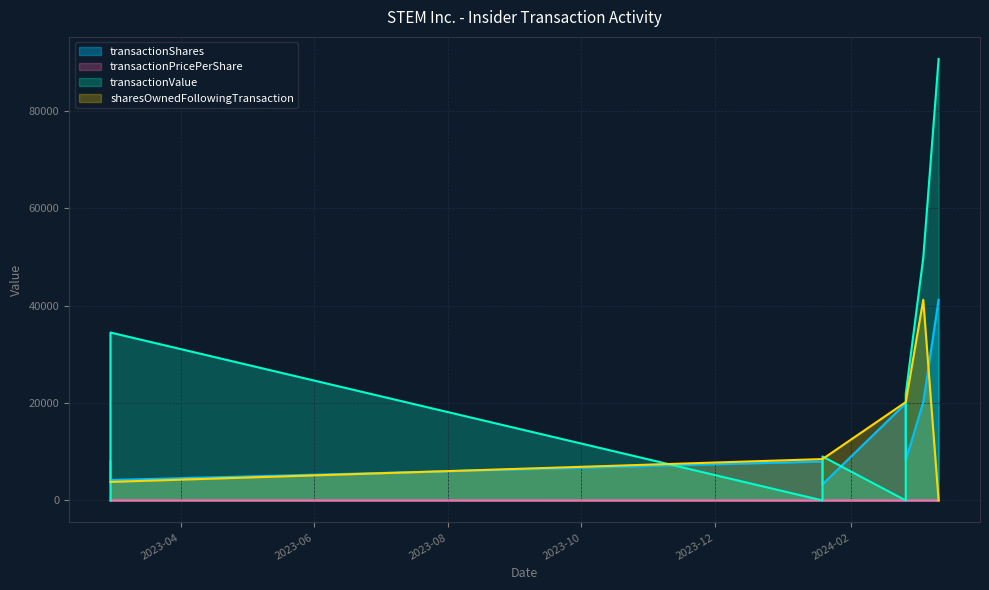

Reading left to right, what are all the values shown in this chart?

transactionShares: 2023-02-28=8000.0	2023-02-28=4193.0	2024-01-19=8000.0	2024-01-19=3310.0	2024-02-26=19951.0	2024-02-26=8244.0	2024-03-05=20204.0	2024-03-12=41231.0
transactionPricePerShare: 2023-02-28=0.0	2023-02-28=8.2	2024-01-19=0.0	2024-01-19=2.7	2024-02-26=0.0	2024-02-26=2.6	2024-03-05=2.5	2024-03-12=2.2
transactionValue: 2023-02-28=0.0	2023-02-28=34508.0	2024-01-19=0.0	2024-01-19=9036.0	2024-02-26=0.0	2024-02-26=21847.0	2024-03-05=49904.0	2024-03-12=90723.0
sharesOwnedFollowingTransaction: 2023-02-28=3807.0	2023-02-28=3807.0	2024-01-19=8497.0	2024-01-19=8497.0	2024-02-26=20204.0	2024-02-26=20204.0	2024-03-05=41231.0	2024-03-12=0.0